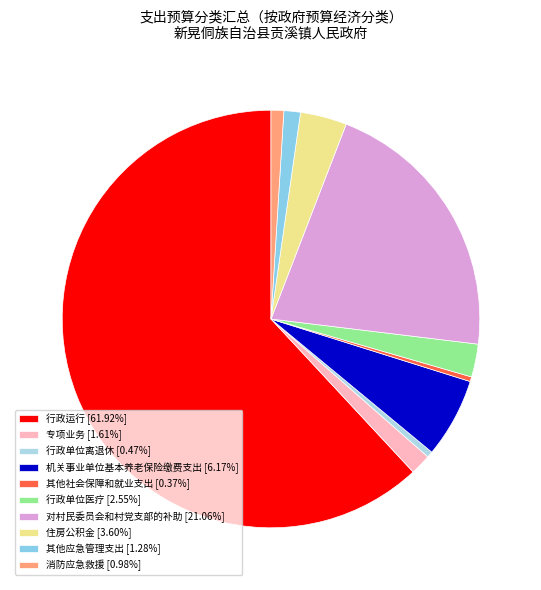

Is there a majority slice in this chart?

Yes